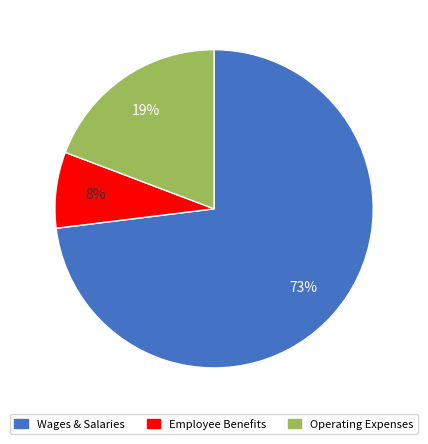

Is there any slice that represents more than half of the pie?

Yes